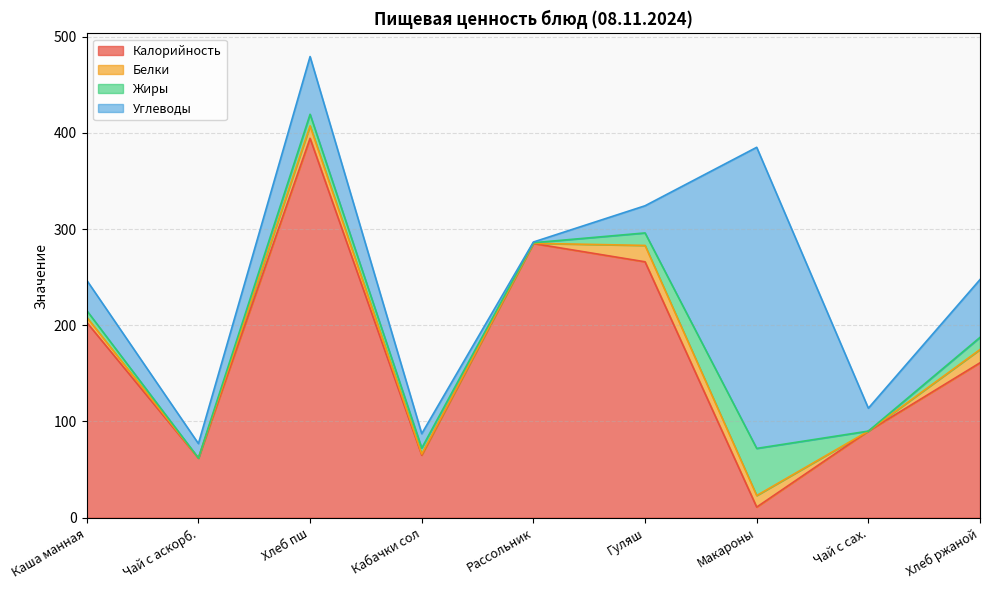

What is the label of the 4th point from the right?

Гуляш